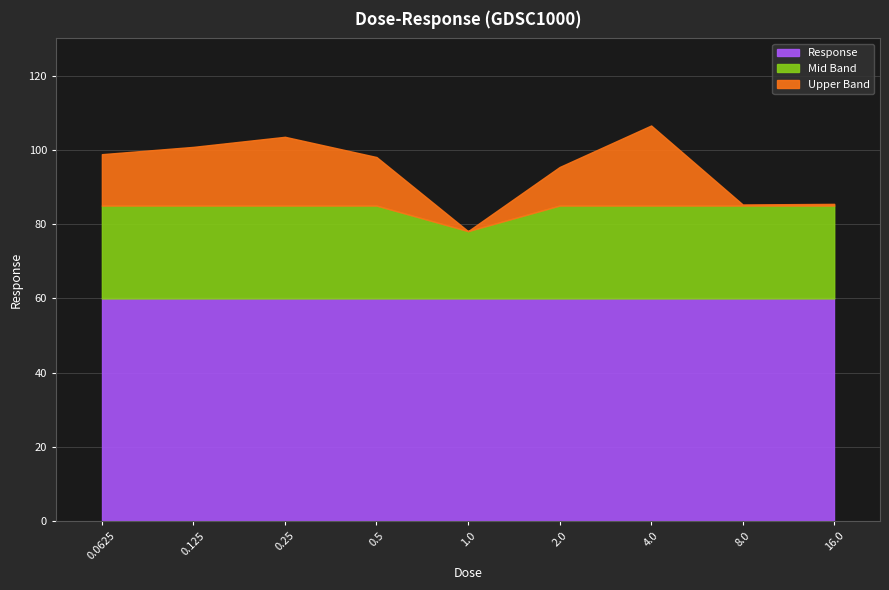

Between 8.0 and 4.0, which is larger?

4.0